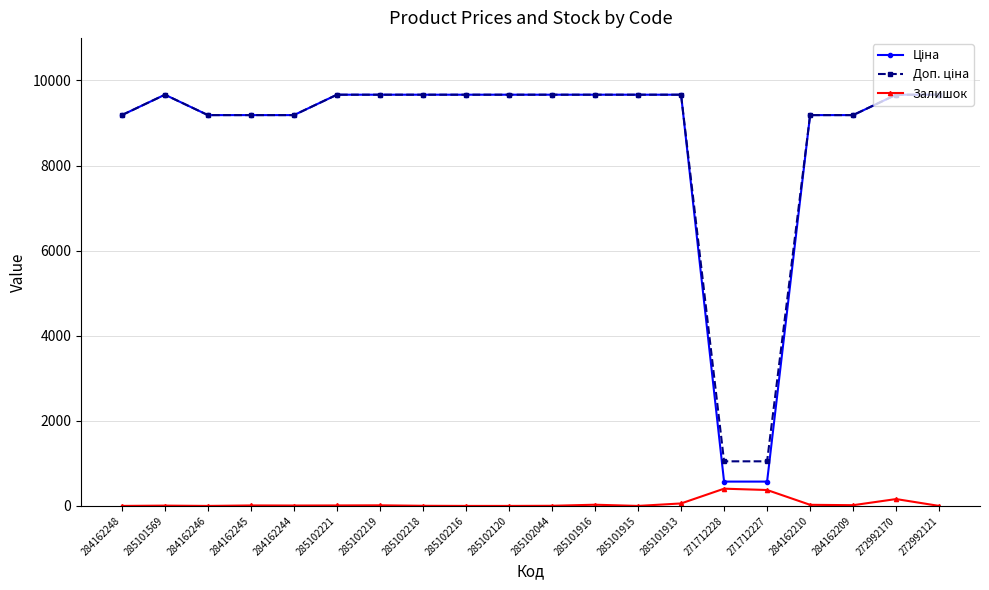

What is the total value across all series at 271712228?

2024.6